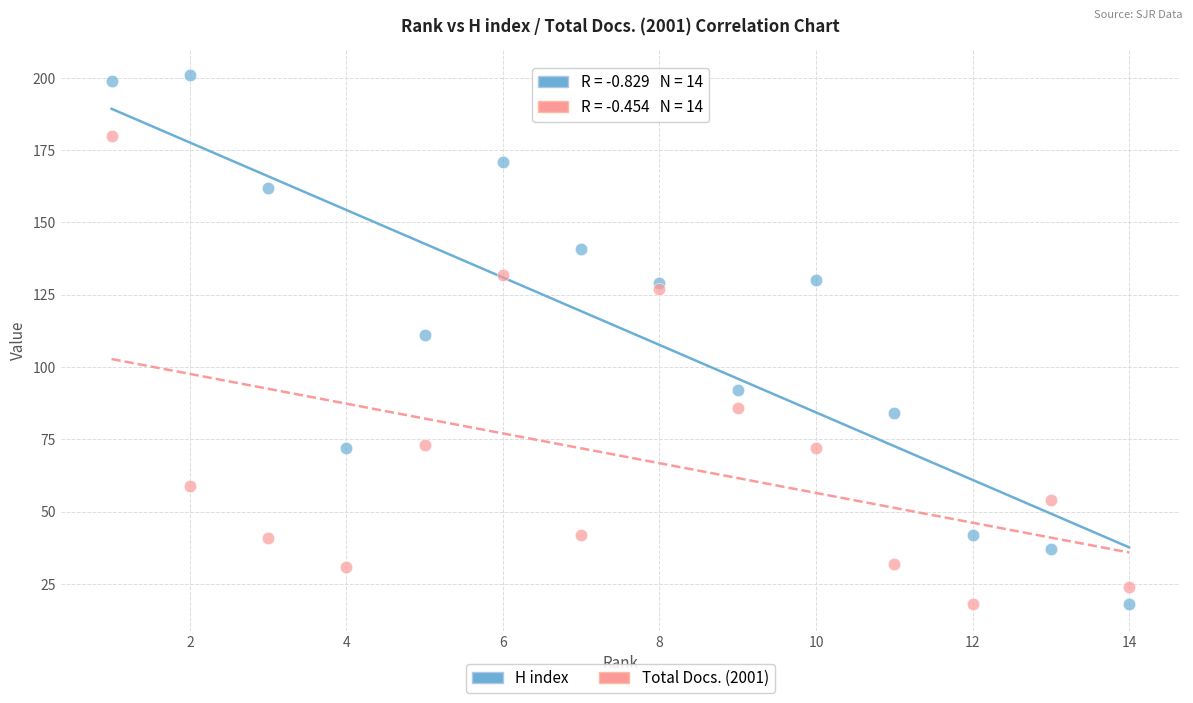

What is the X range (max minus min) for the scatter plot?

13